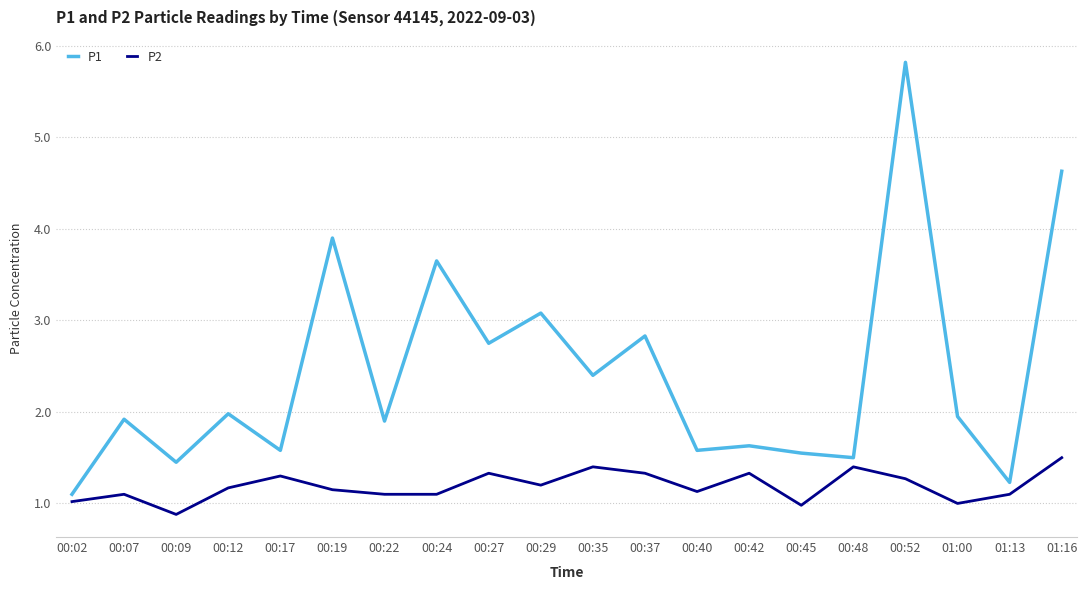

Which series changed the most between 00:09 and 00:52?

P1